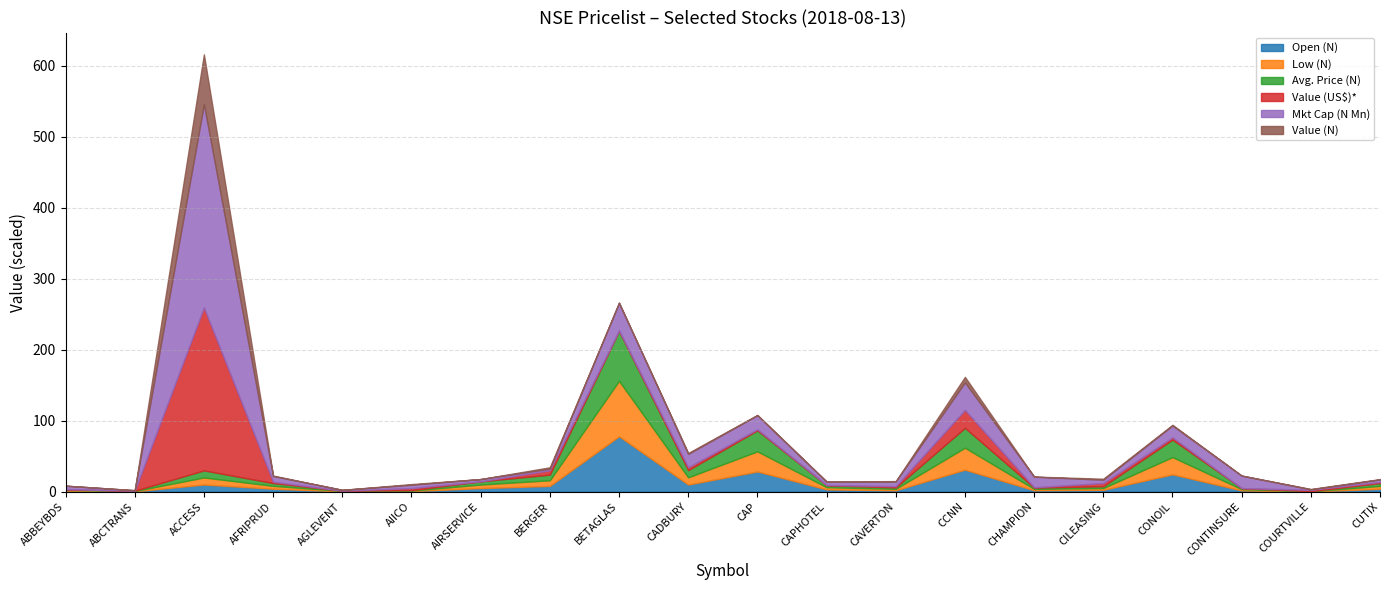

Between AFRIPRUD and CAPHOTEL, which is larger?

AFRIPRUD